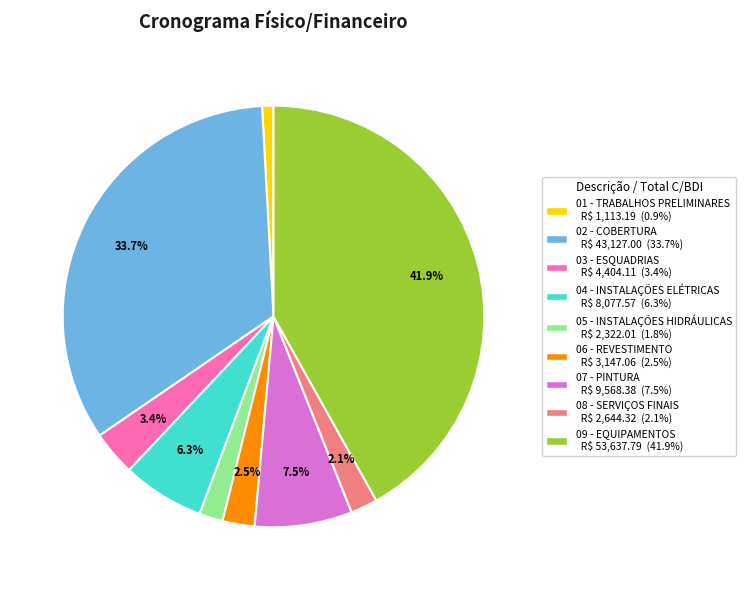

Which slice is the largest?

09 - EQUIPAMENTOS